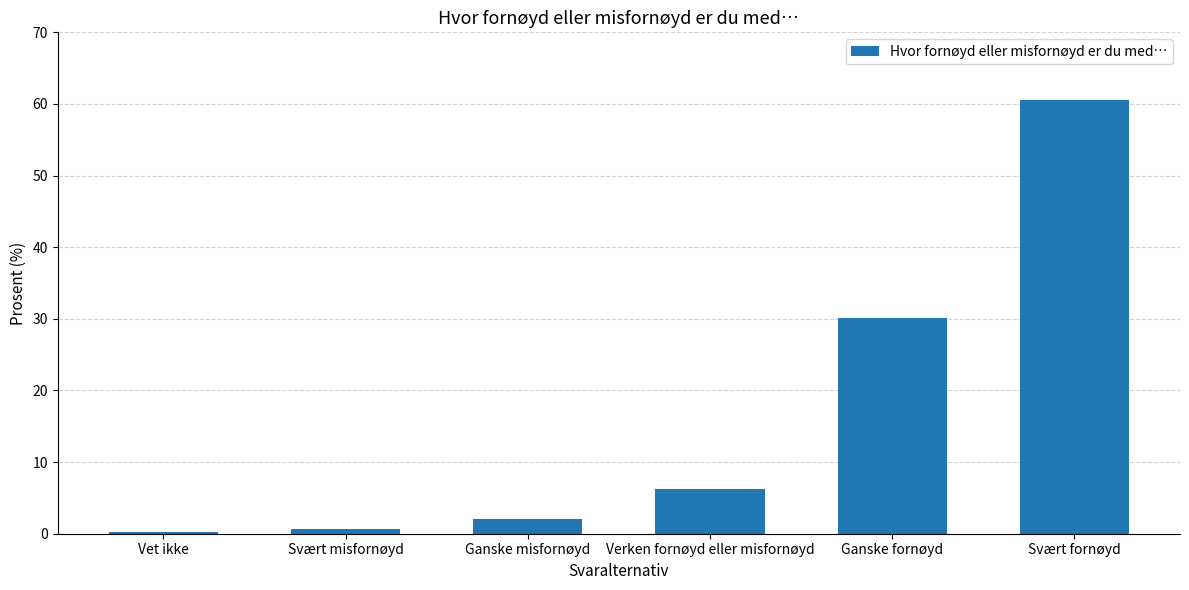

Between Ganske misfornøyd and Svært fornøyd, which is larger?

Svært fornøyd